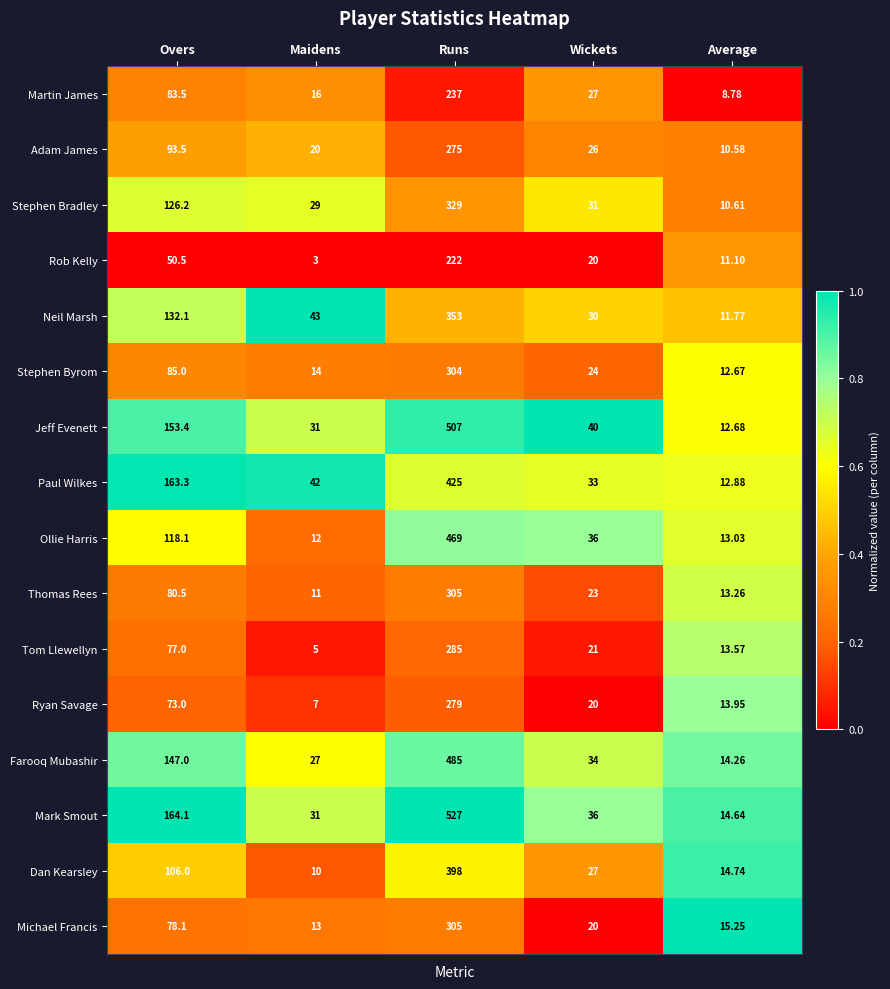

Where is Martin James nearest to the value 122?

Overs